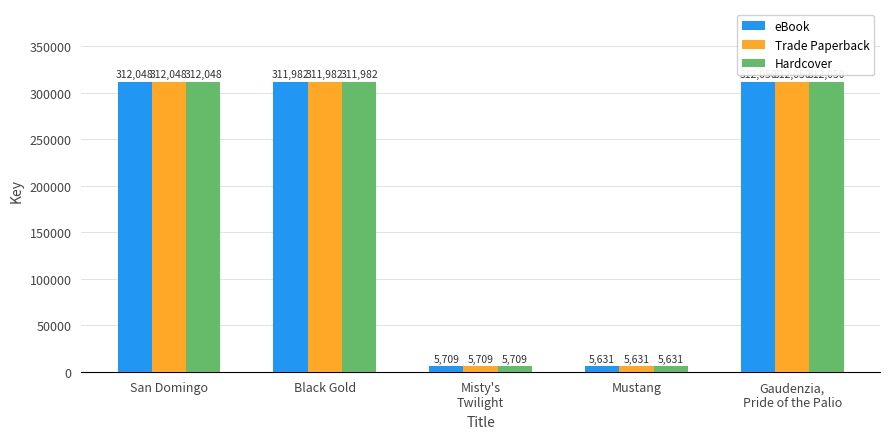

At how many categories does at least one series exceed 102573?

3